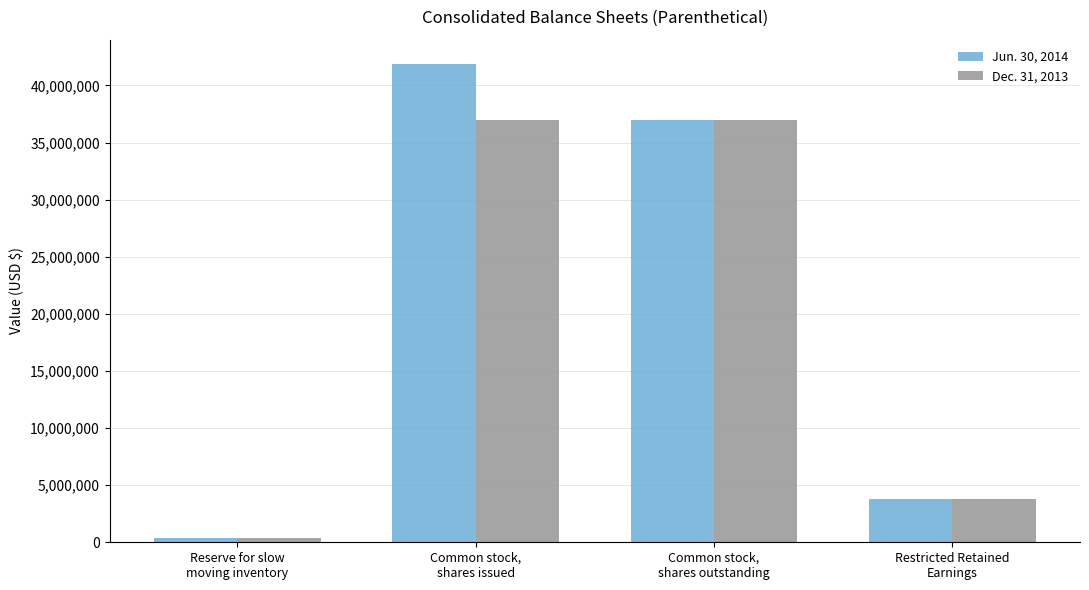

At which category is the sum across all series the highest?

Common stock,
shares issued